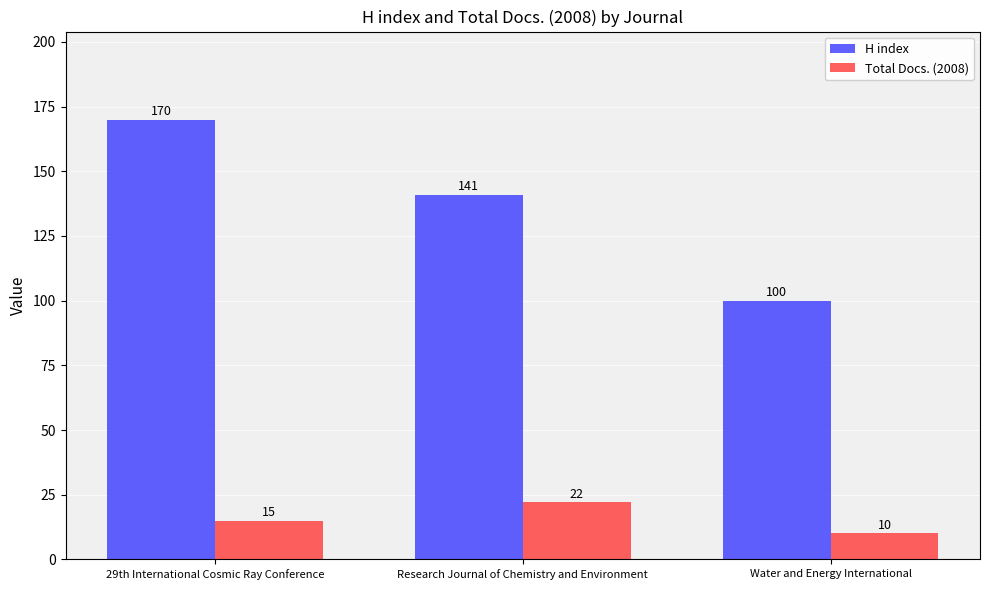

What are all the series names shown in the legend?

H index, Total Docs. (2008)